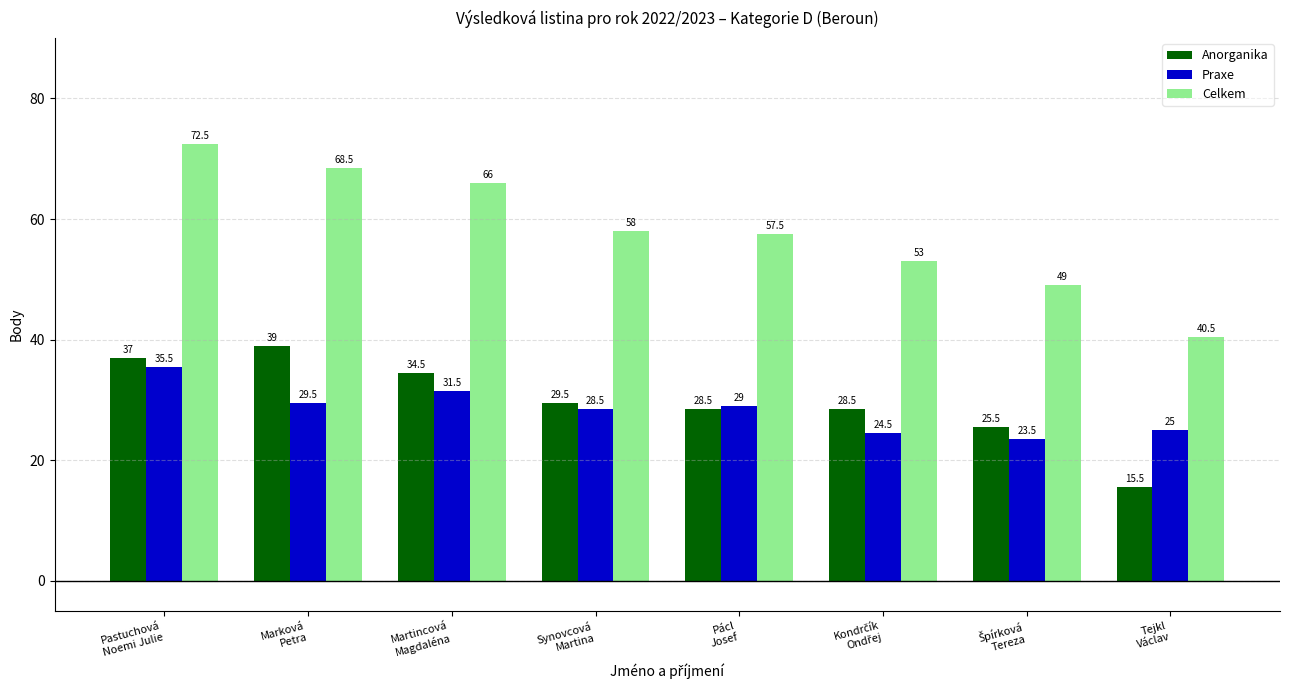

List the series in order of their peak value, lowest first.

Praxe, Anorganika, Celkem